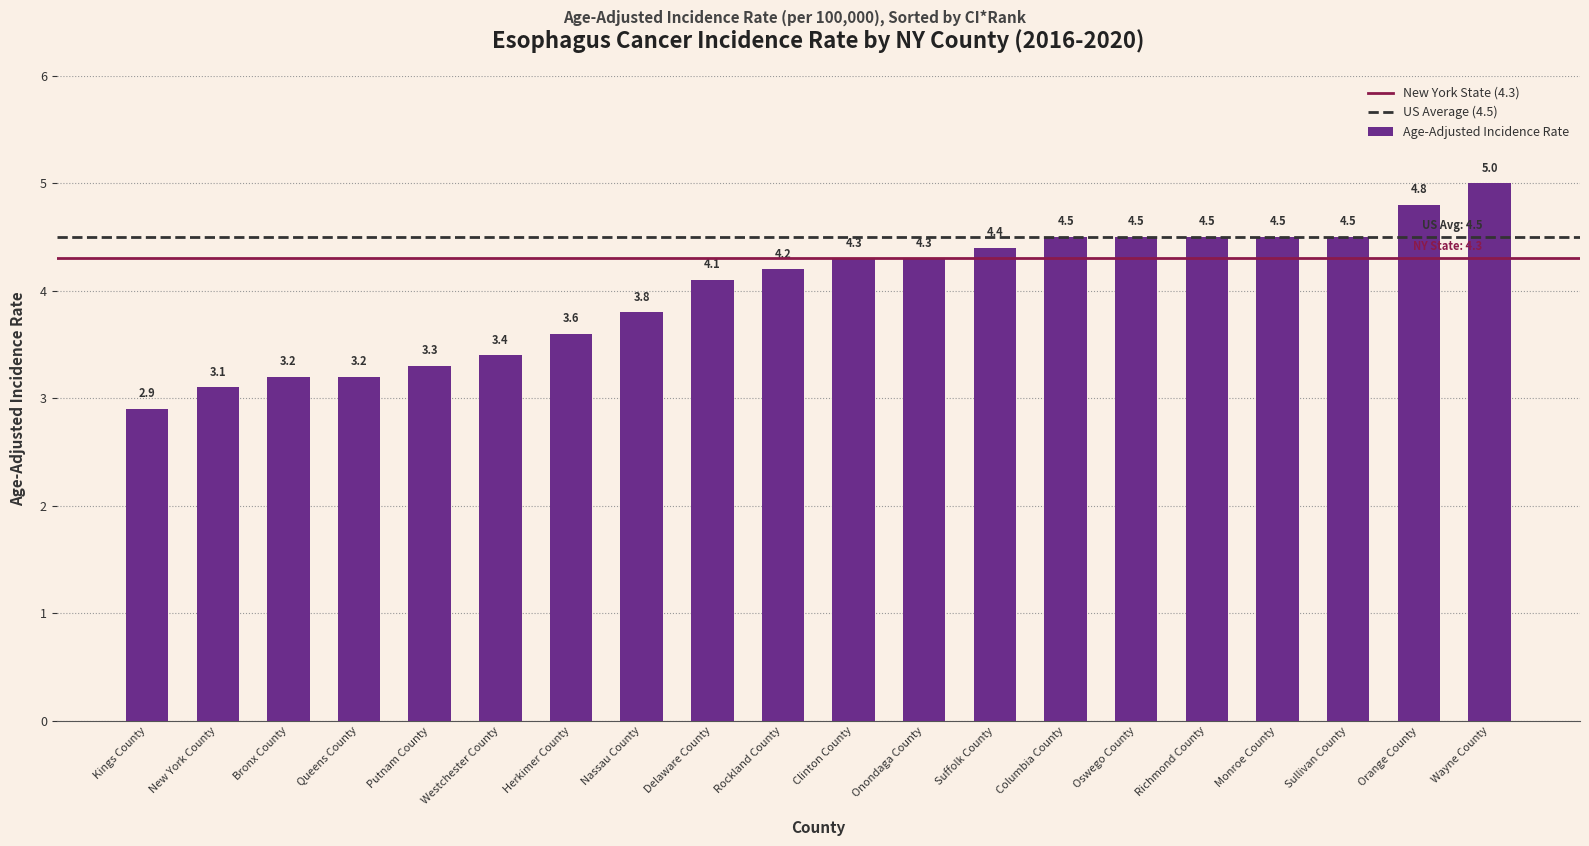

Read the value at Suffolk County.

4.4